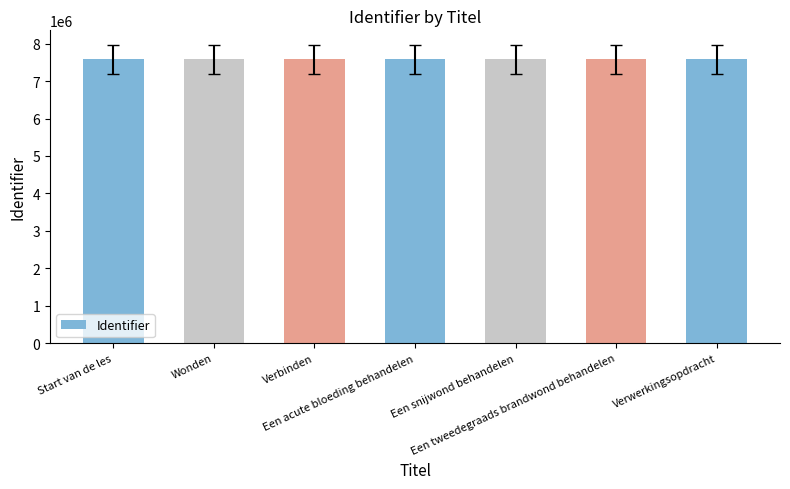

What is the smallest value displayed?

7577064